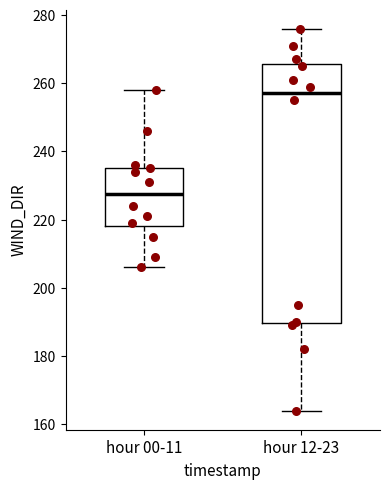

Which box has the lowest median line?

hour 00-11